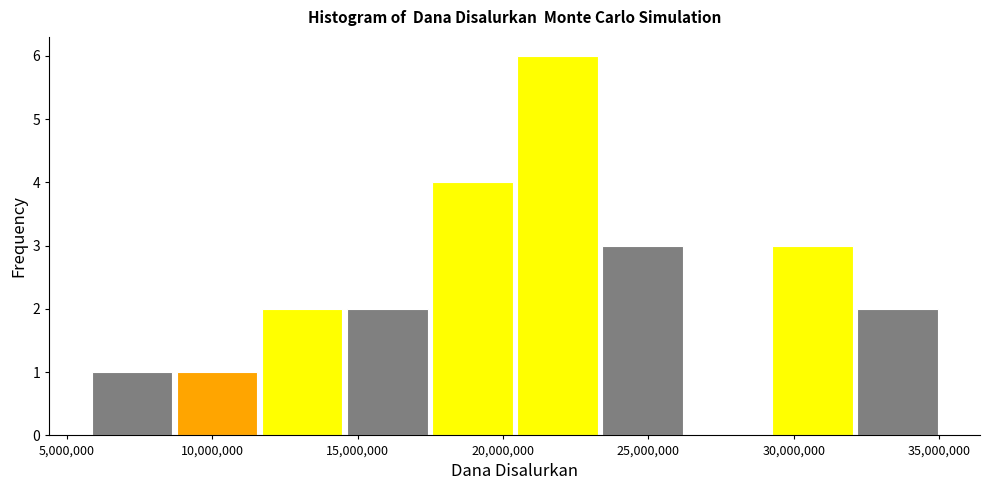

Reading left to right, transcribe this chart: for each bar, give the range it covers on the x-axis and its height. Neither the bar edges nor the heights are printed on the chart, so give them approximately, as read against the axes.

6000000 to 9000000: 1
9000000 to 11500000: 1
11500000 to 14500000: 2
14500000 to 17500000: 2
17500000 to 20500000: 4
20500000 to 23500000: 6
23500000 to 26500000: 3
26500000 to 29500000: 0
29500000 to 32000000: 3
32000000 to 35000000: 2